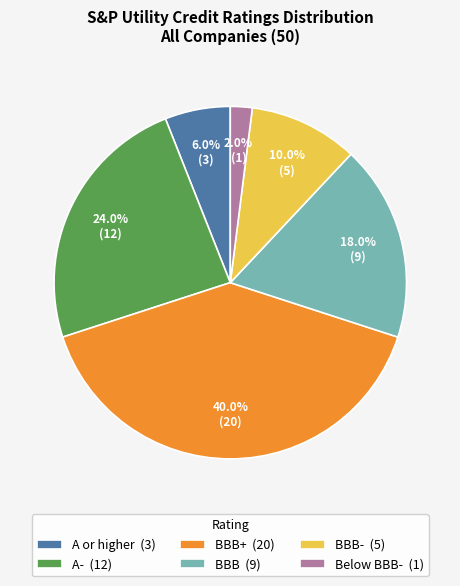

Which has a higher value, BBB- (5) or BBB (9)?

BBB (9)